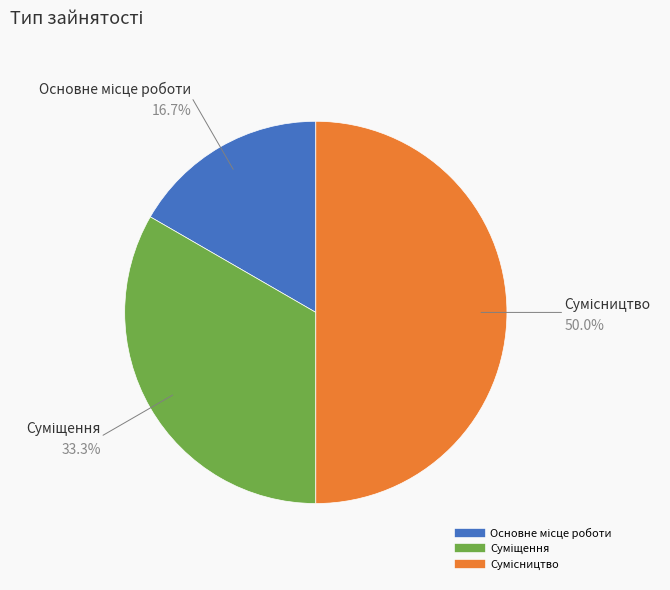

True or false: Сумісництво accounts for 37% of the total.

False